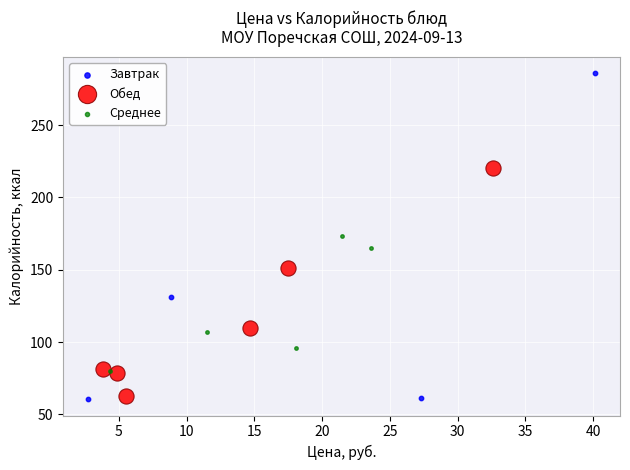

Which series reaches the maximum Y coordinate?

Завтрак